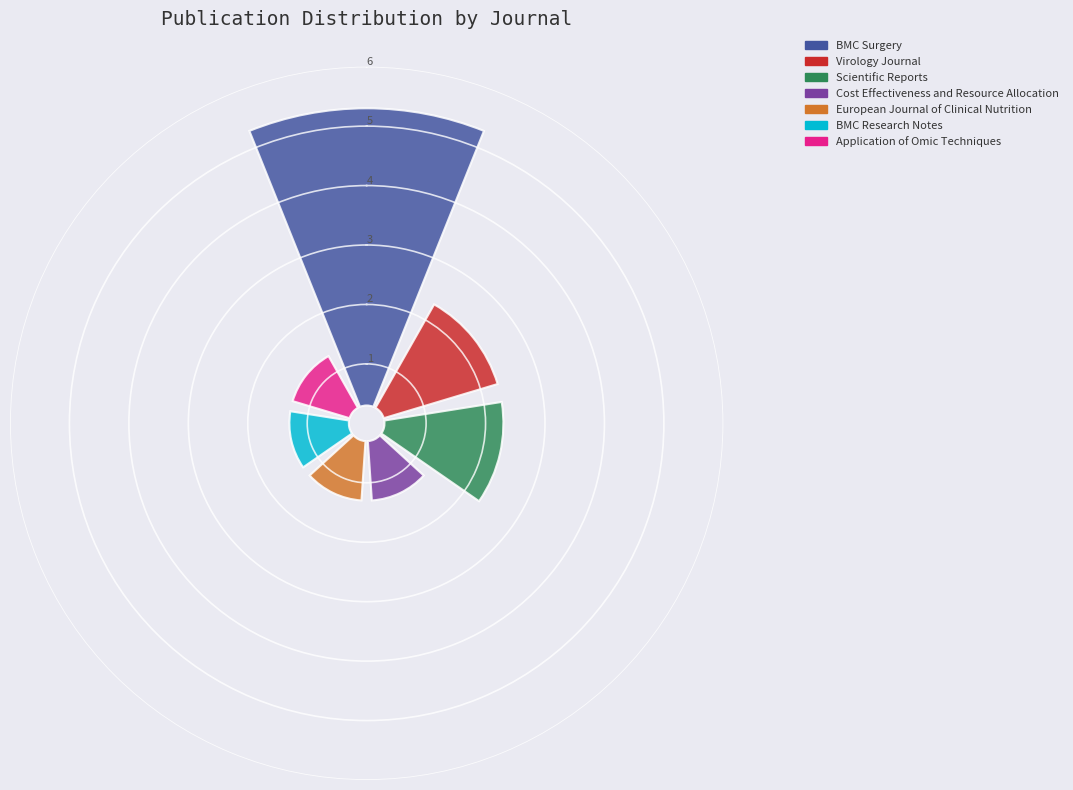

Does any single category account for the majority?

No